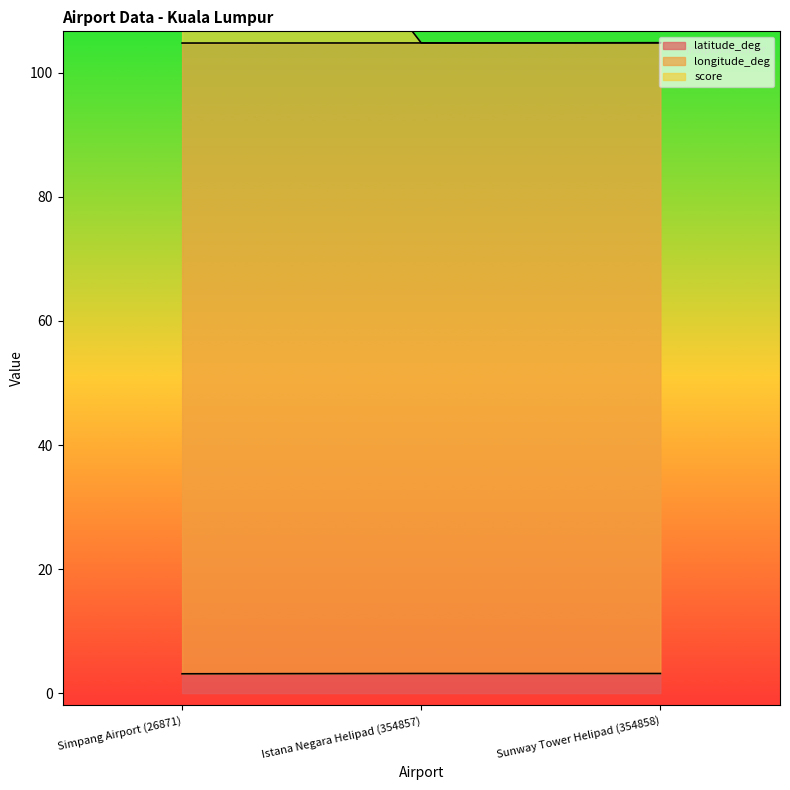

Between Istana Negara Helipad (354857) and Sunway Tower Helipad (354858), which series saw the biggest shift?

score